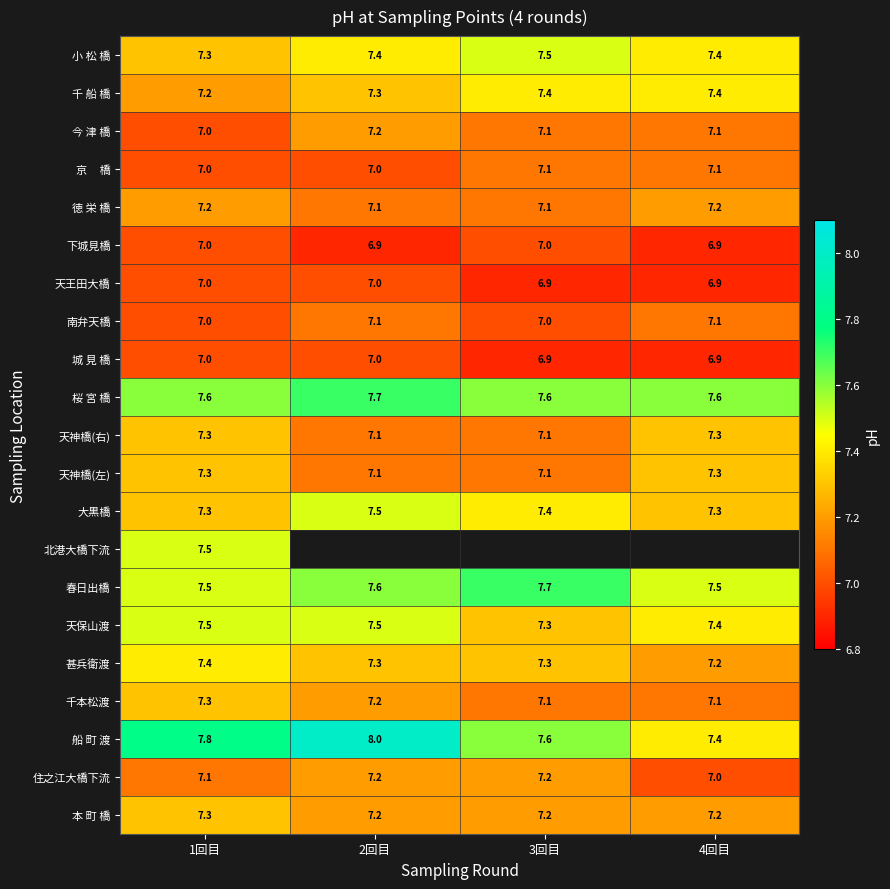

What is the approximate value of 城 見 橋 at 1回目?

7.0